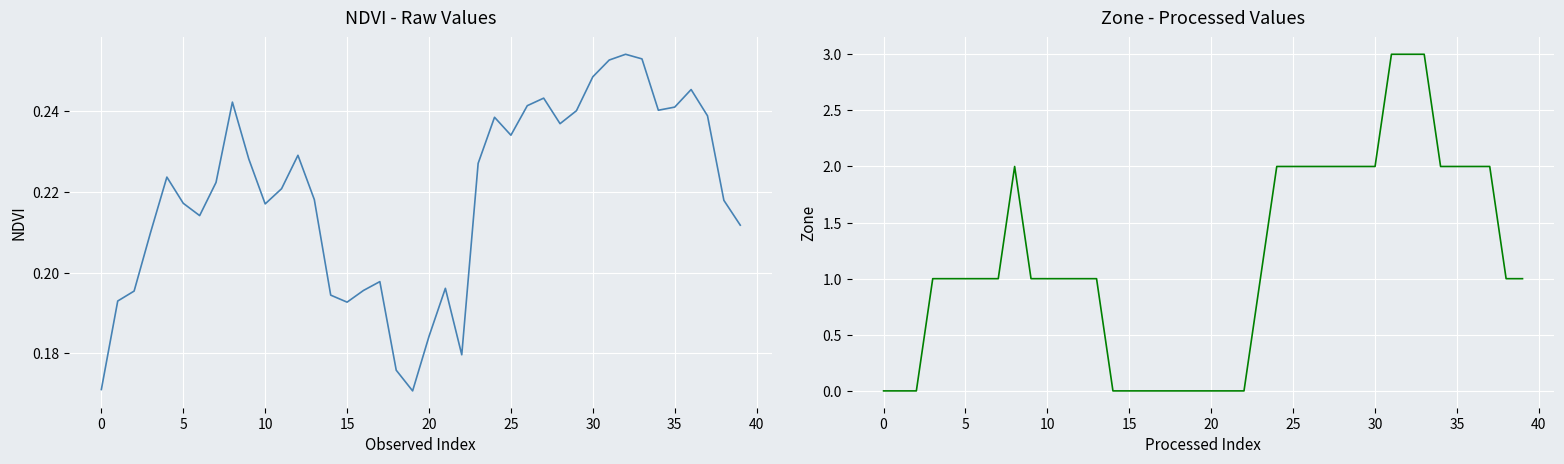

True or false: NDVI has a value of 0.2 at 37.

False